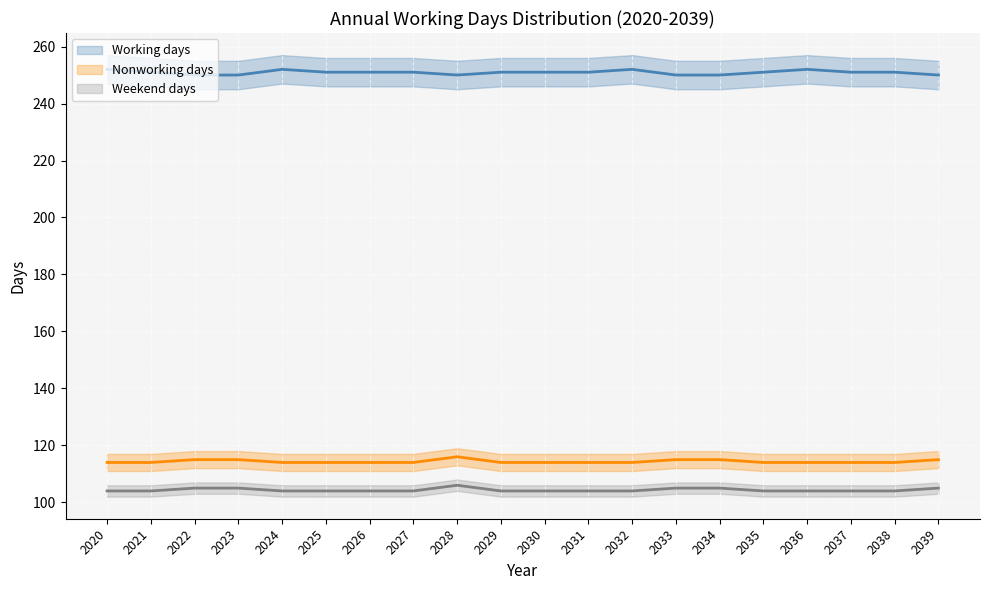

Where does the Working days series first go above 251?

2020